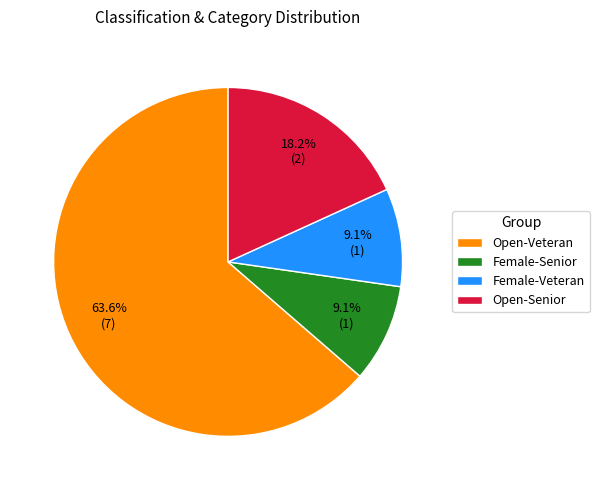

What is the total percentage of Female-Senior and Open-Veteran?

72.7%